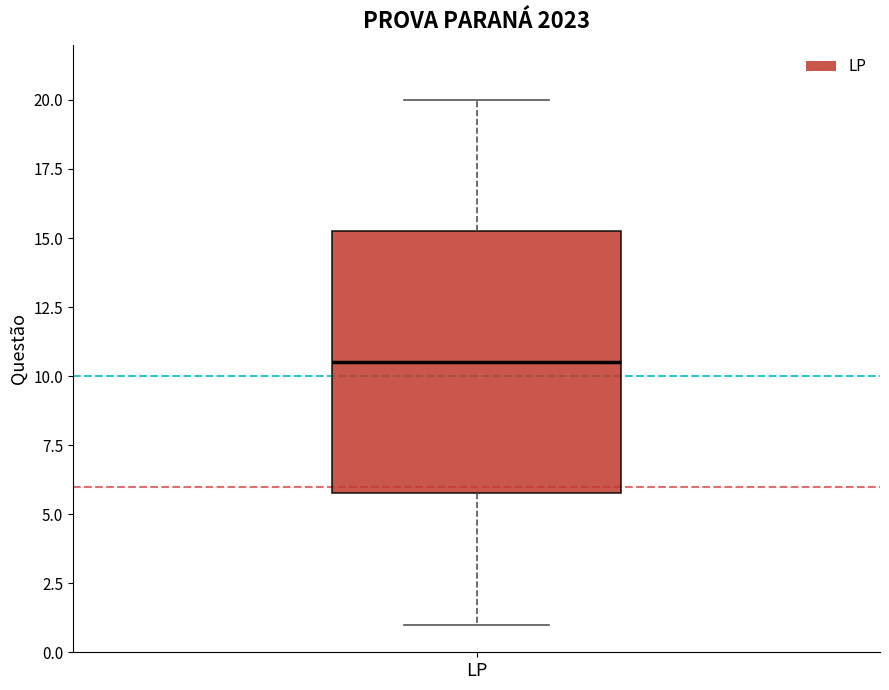

Read this box plot against the y-axis: the position of the median line, the range covered by the box, and the ends of both whiskers. The values are not printed on the chart, so give them approximately, as read against the axis.

median 10.5, box 6.0 to 15.5, whiskers 1.0 to 20.0